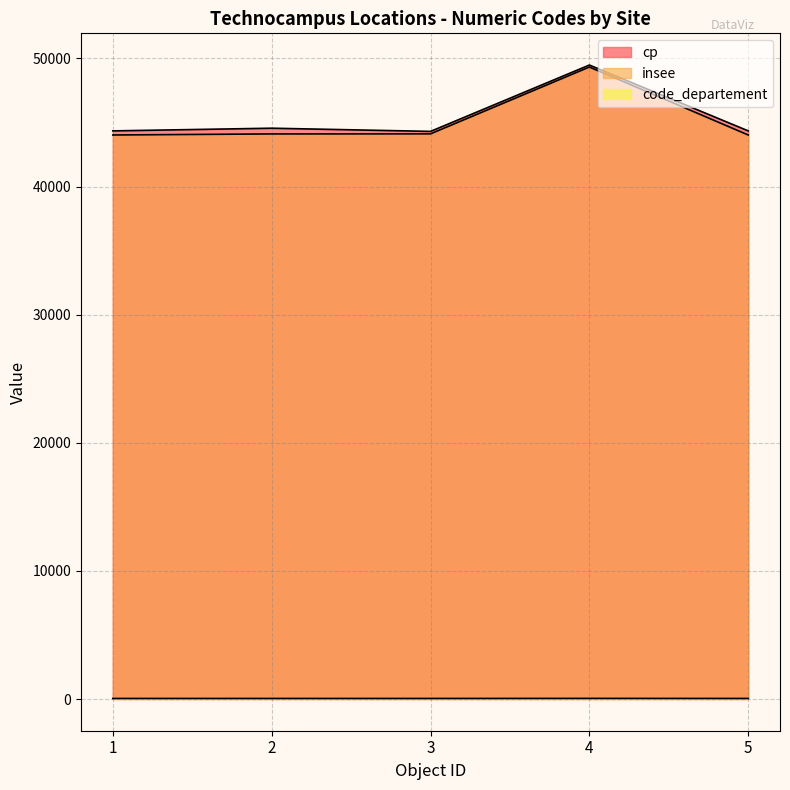

What are all the series names shown in the legend?

cp, insee, code_departement